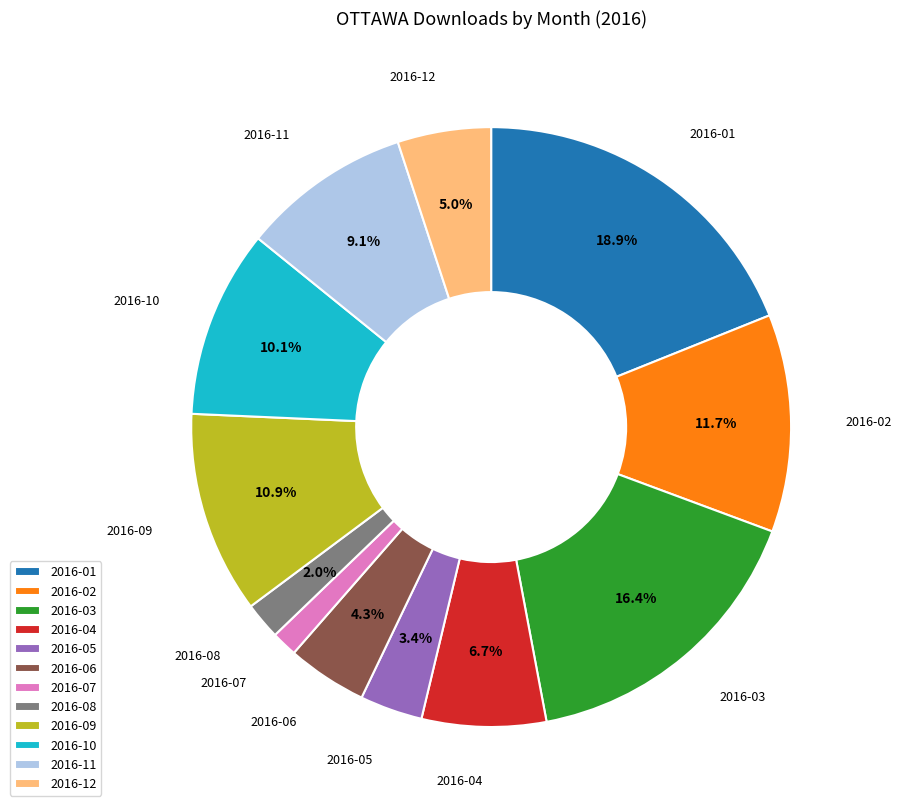

Which has a higher value, 2016-07 or 2016-02?

2016-02